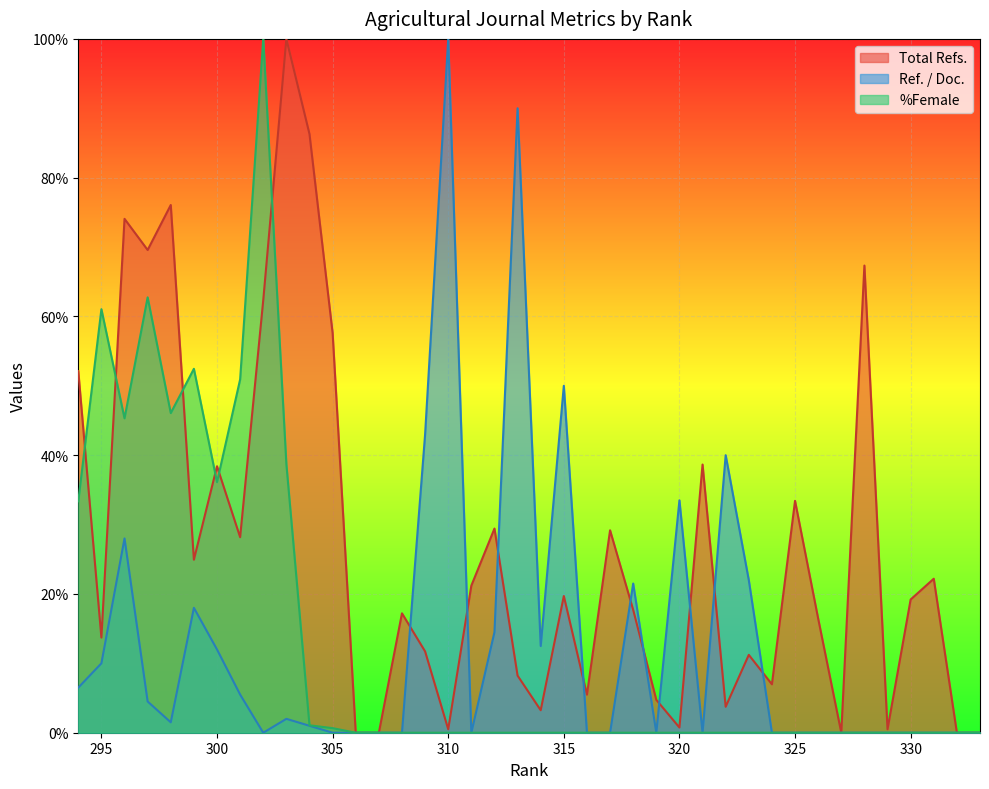

List the labels in order of Ref. / Doc. value, smallest first.

333, 332, 331, 330, 329, 328, 327, 326, 325, 324, 321, 319, 317, 316, 311, 308, 307, 306, 305, 302, 304, 298, 303, 297, 301, 294, 295, 300, 314, 312, 299, 318, 323, 296, 320, 322, 309, 315, 313, 310